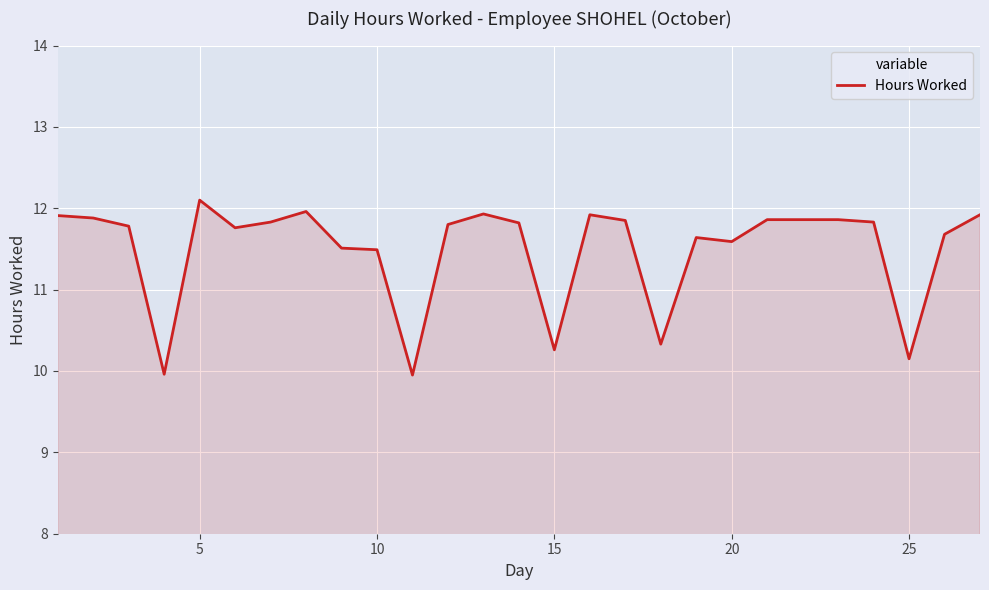

What is the maximum value shown in the chart?

12.1